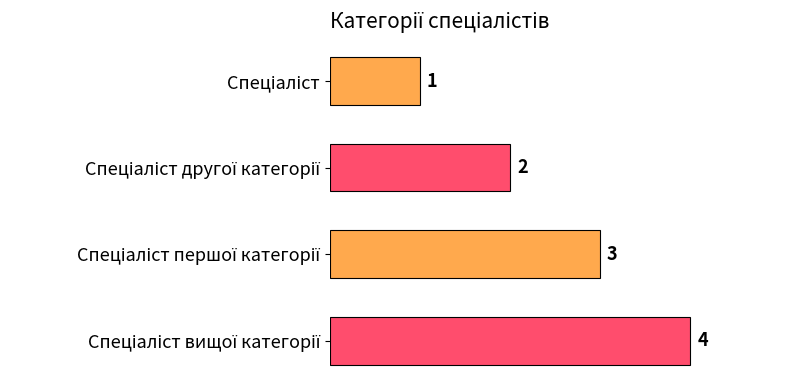

What is the difference between the maximum and minimum values?

3